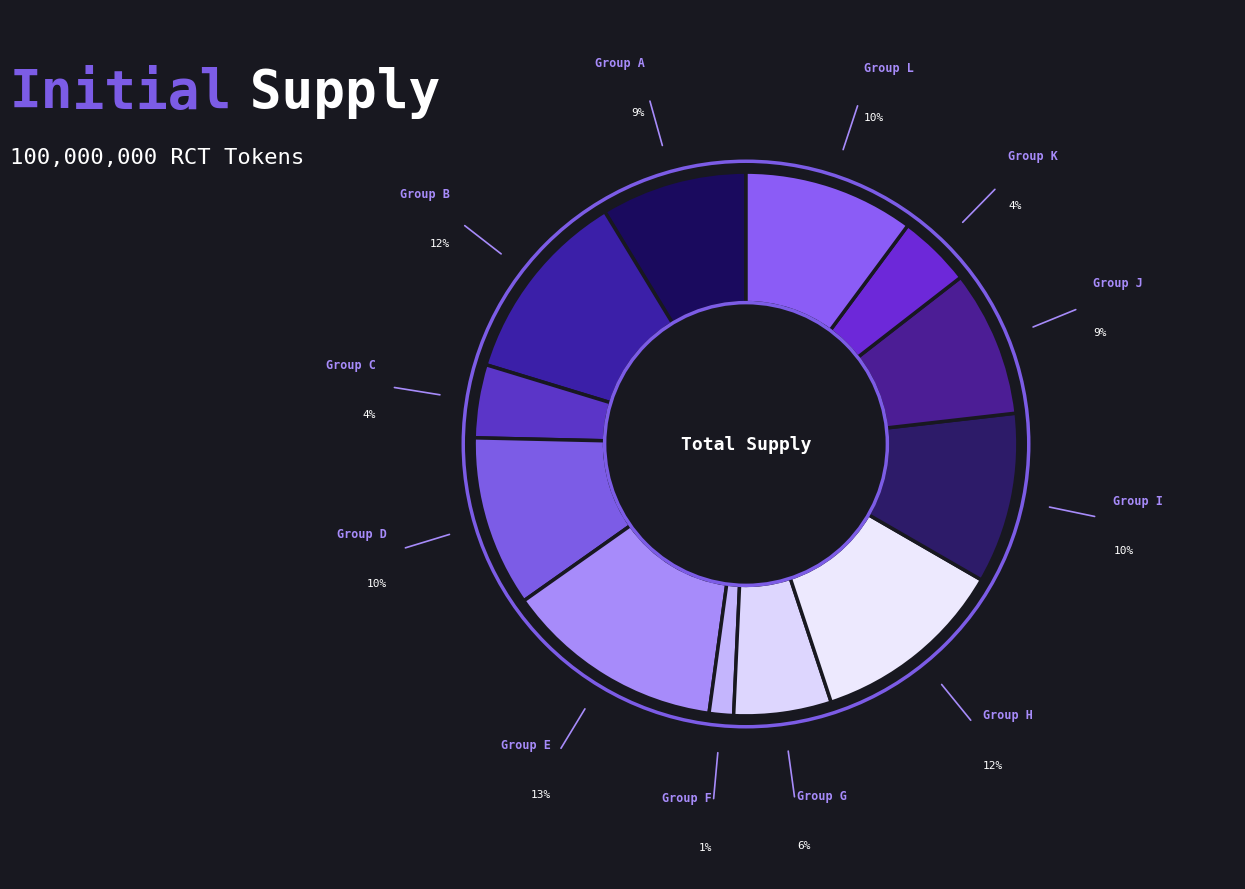

To the nearest percent, what is the difference between the largest and smallest slice percentages?

12%